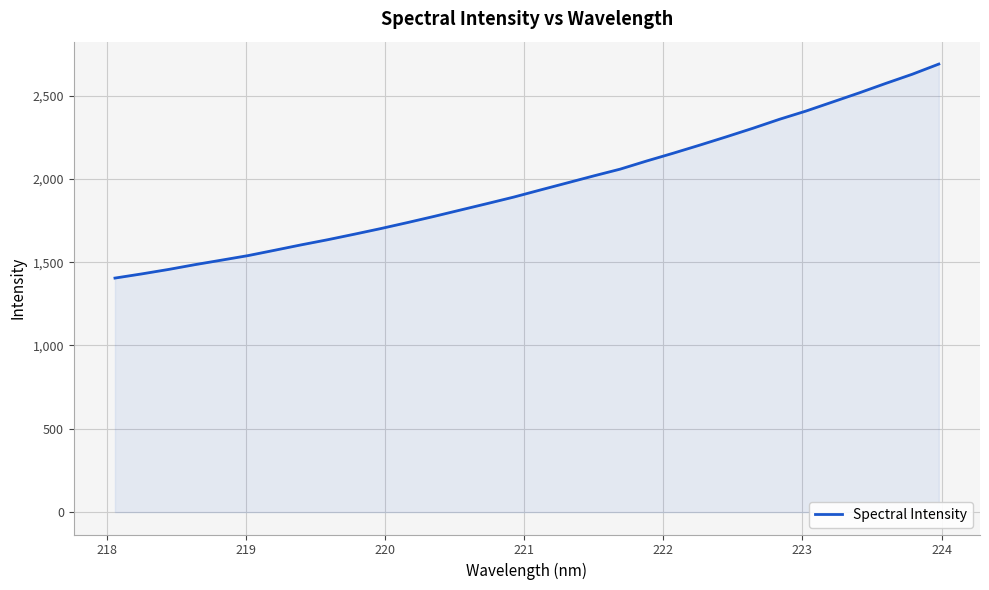

What is the maximum value shown in the chart?

2688.7